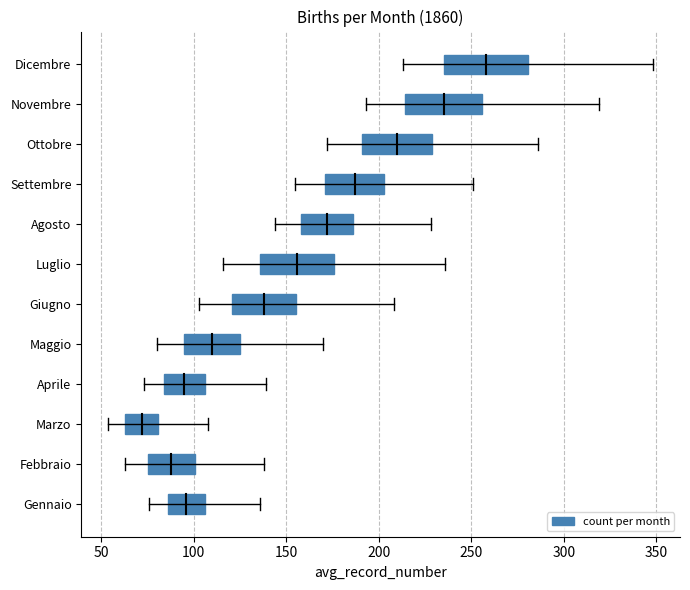

What position from the left is Gennaio?

1